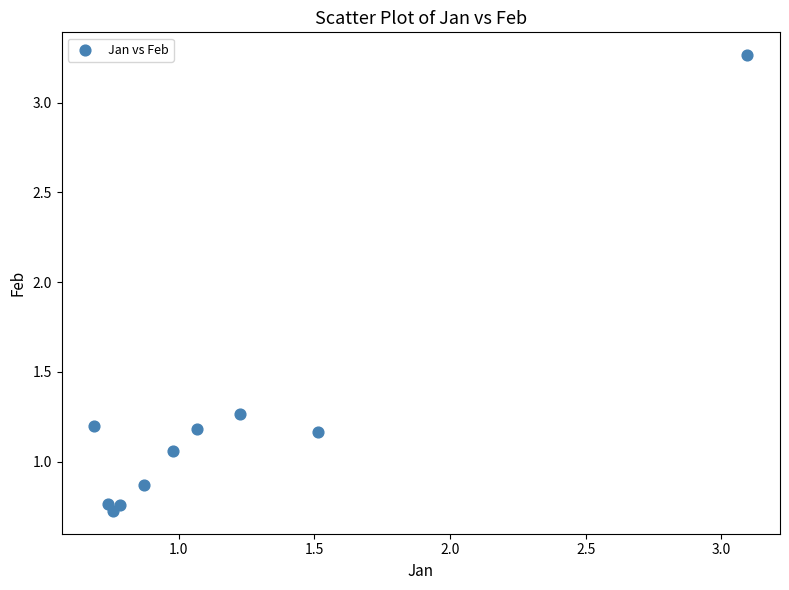

What is the range of Y values (max minus min)?

2.5